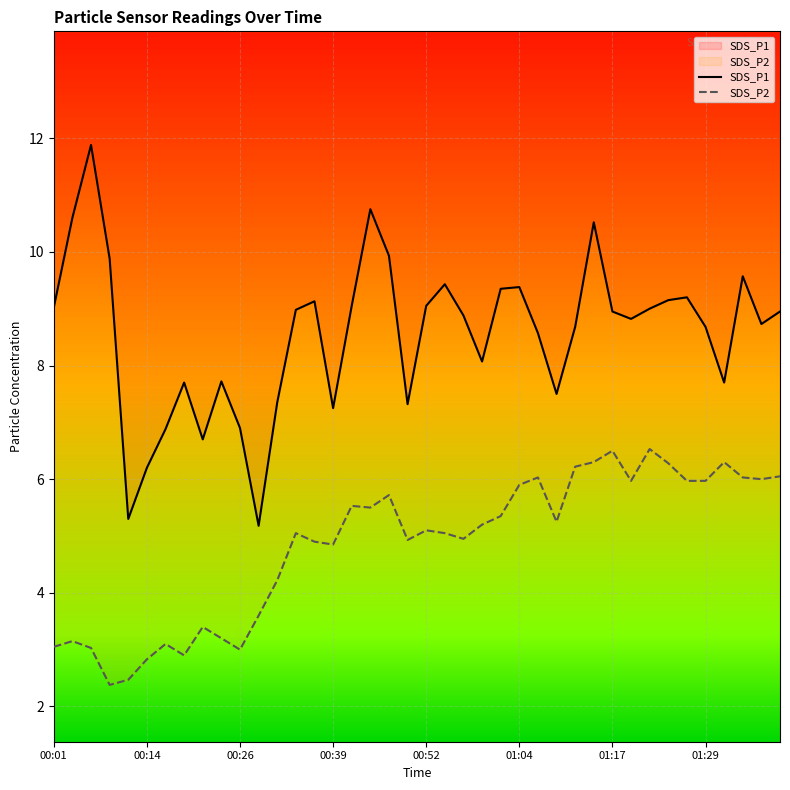

What is the spread (max minus min) of values at 00:39?

2.4